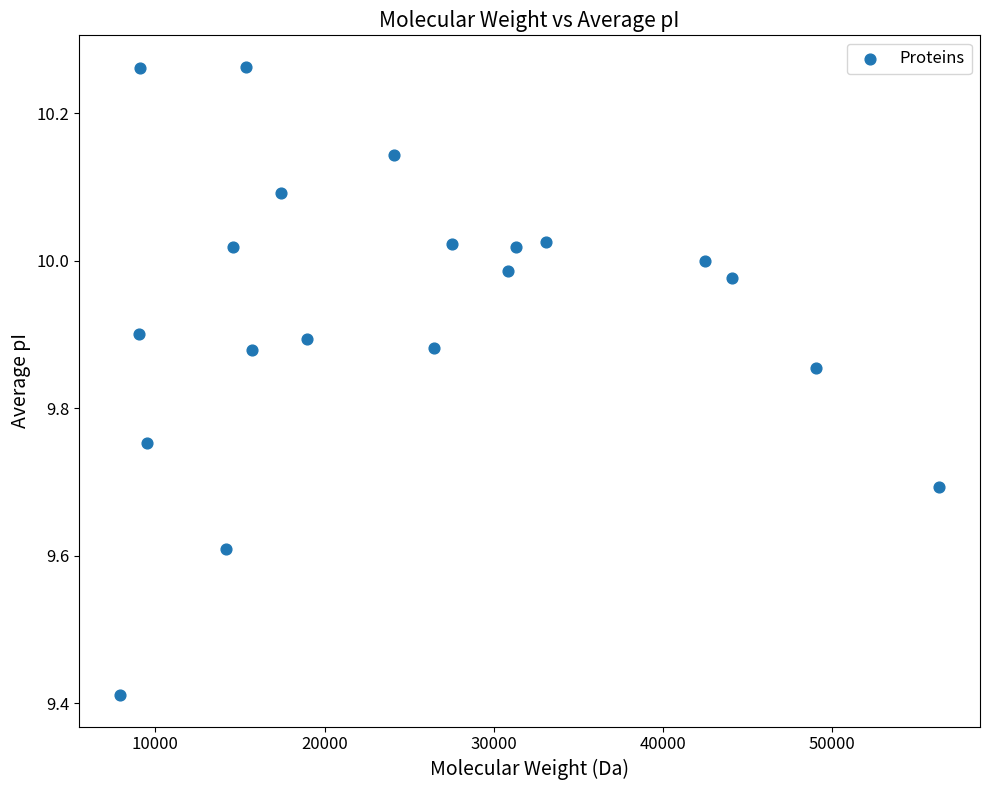

What is the range of Y values (max minus min)?

0.9